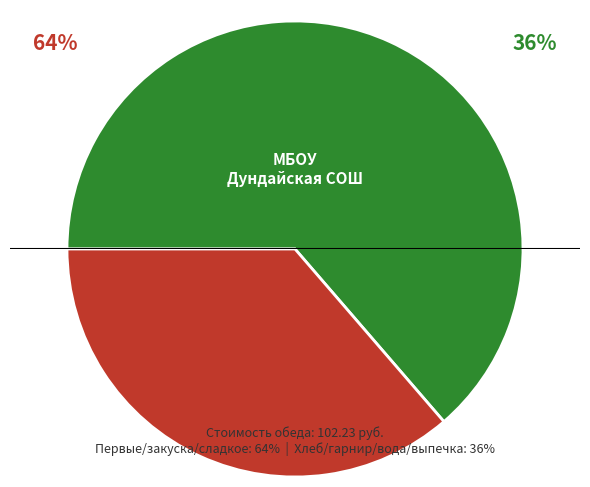

Is there a majority slice in this chart?

Yes